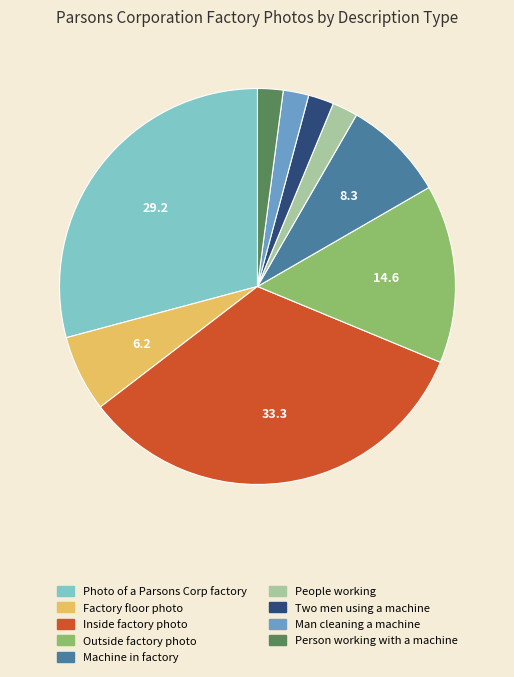

Is there a majority slice in this chart?

No